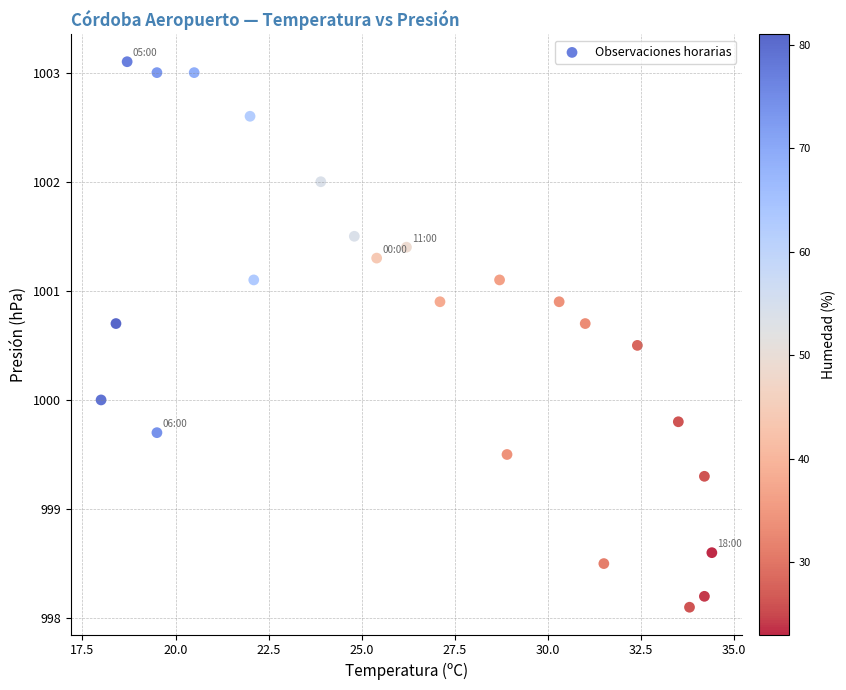

What is the range of X values (max minus min)?

16.4